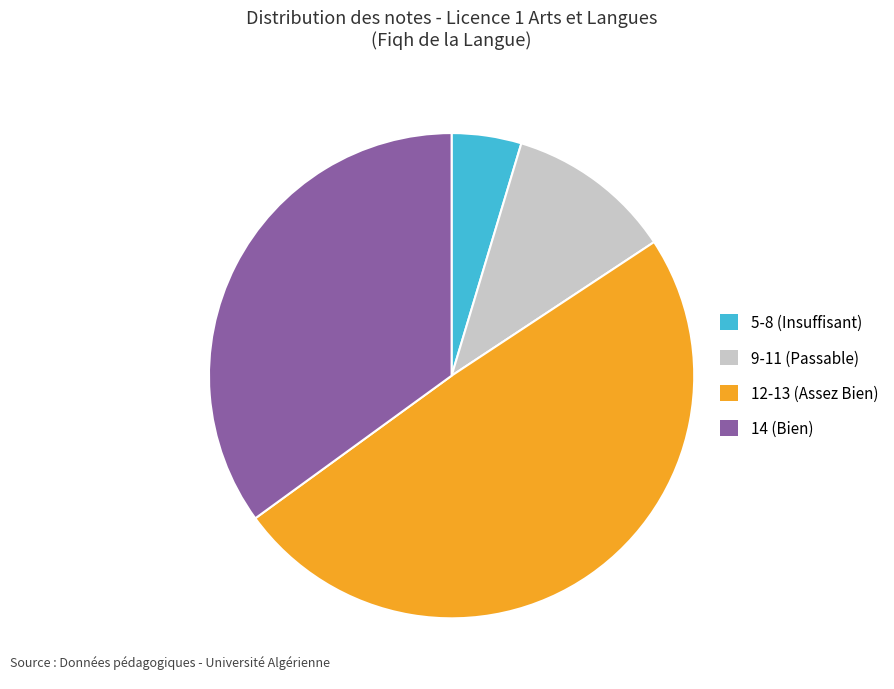

Is there a majority slice in this chart?

No